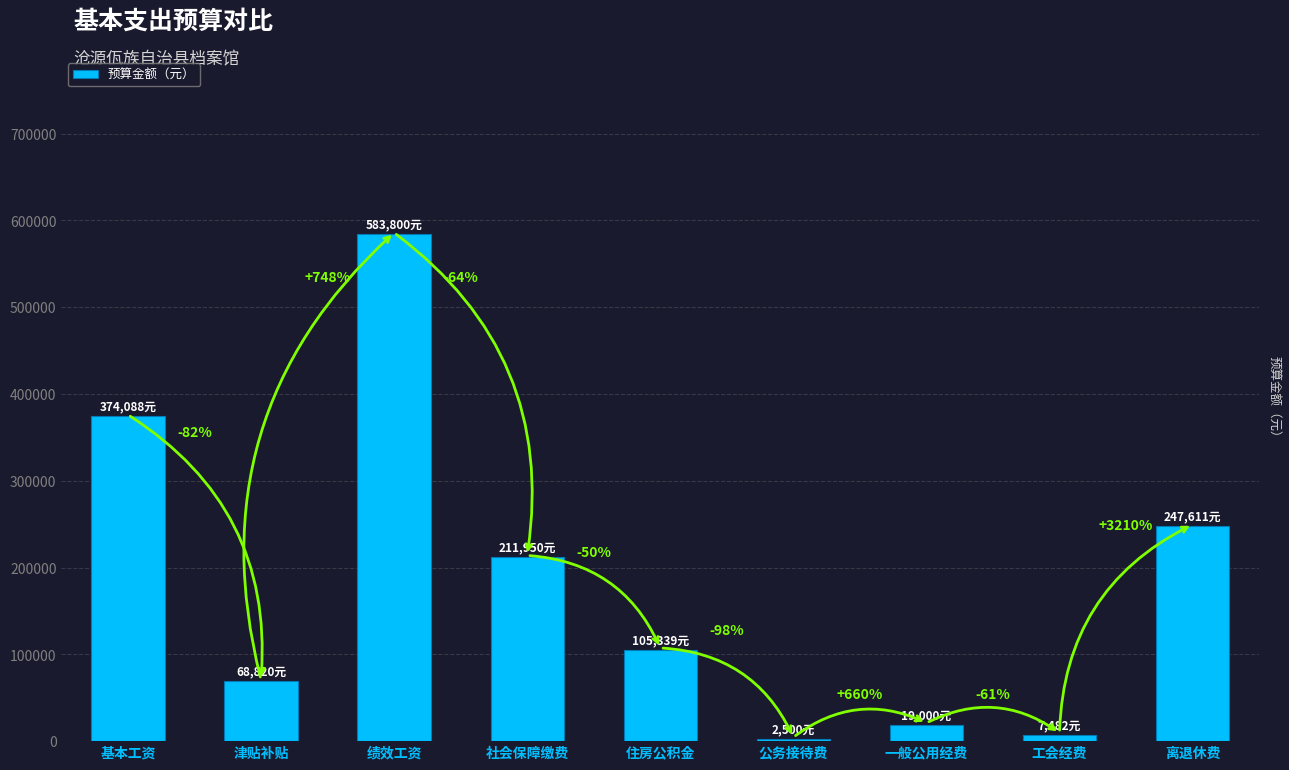

How many bars are there in total?

9